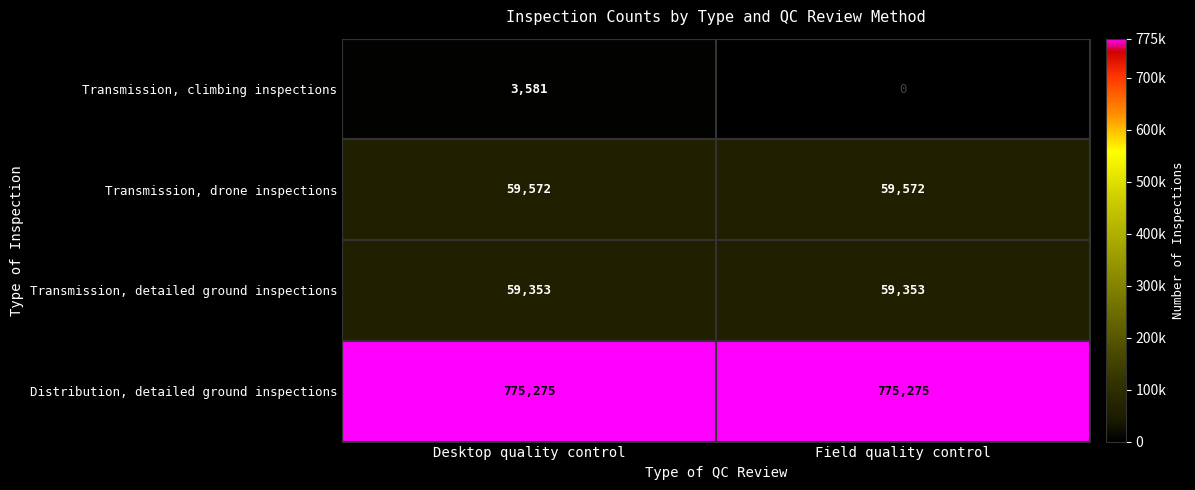

What is the approximate value of Transmission, drone inspections at Desktop quality control?

59572